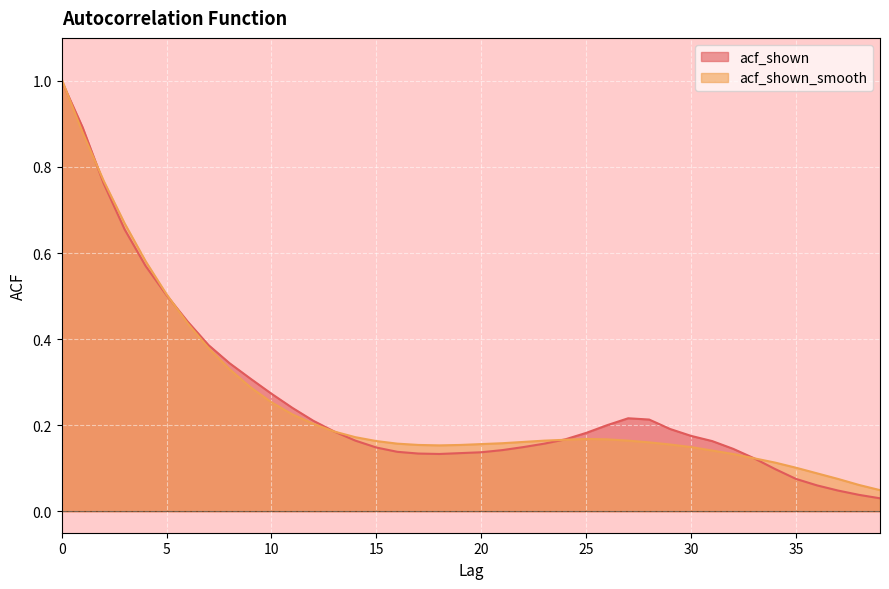

Reading left to right, extract all data points from this chart.

acf_shown: 1.0	0.9	0.8	0.7	0.6	0.5	0.4	0.4	0.3	0.3	0.3	0.2	0.2	0.2	0.2	0.1	0.1	0.1	0.1	0.1	0.1	0.1	0.1	0.2	0.2	0.2	0.2	0.2	0.2	0.2	0.2	0.2	0.1	0.1	0.1	0.1	0.1	0.0	0.0	0.0
acf_shown_smooth: 1.0	0.9	0.8	0.7	0.6	0.5	0.4	0.4	0.3	0.3	0.3	0.2	0.2	0.2	0.2	0.2	0.2	0.2	0.2	0.2	0.2	0.2	0.2	0.2	0.2	0.2	0.2	0.2	0.2	0.2	0.1	0.1	0.1	0.1	0.1	0.1	0.1	0.1	0.1	0.0